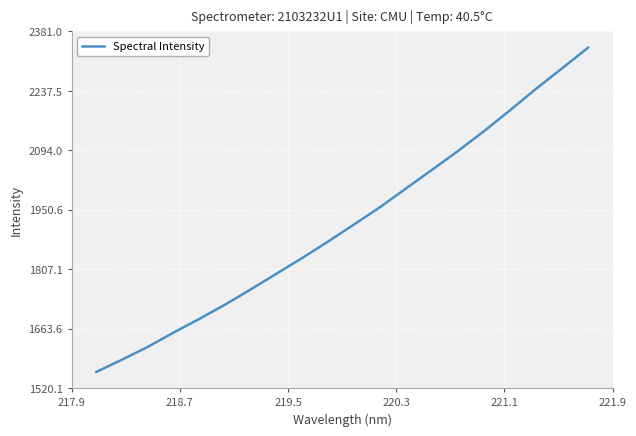

How many categories are shown in the chart?

20